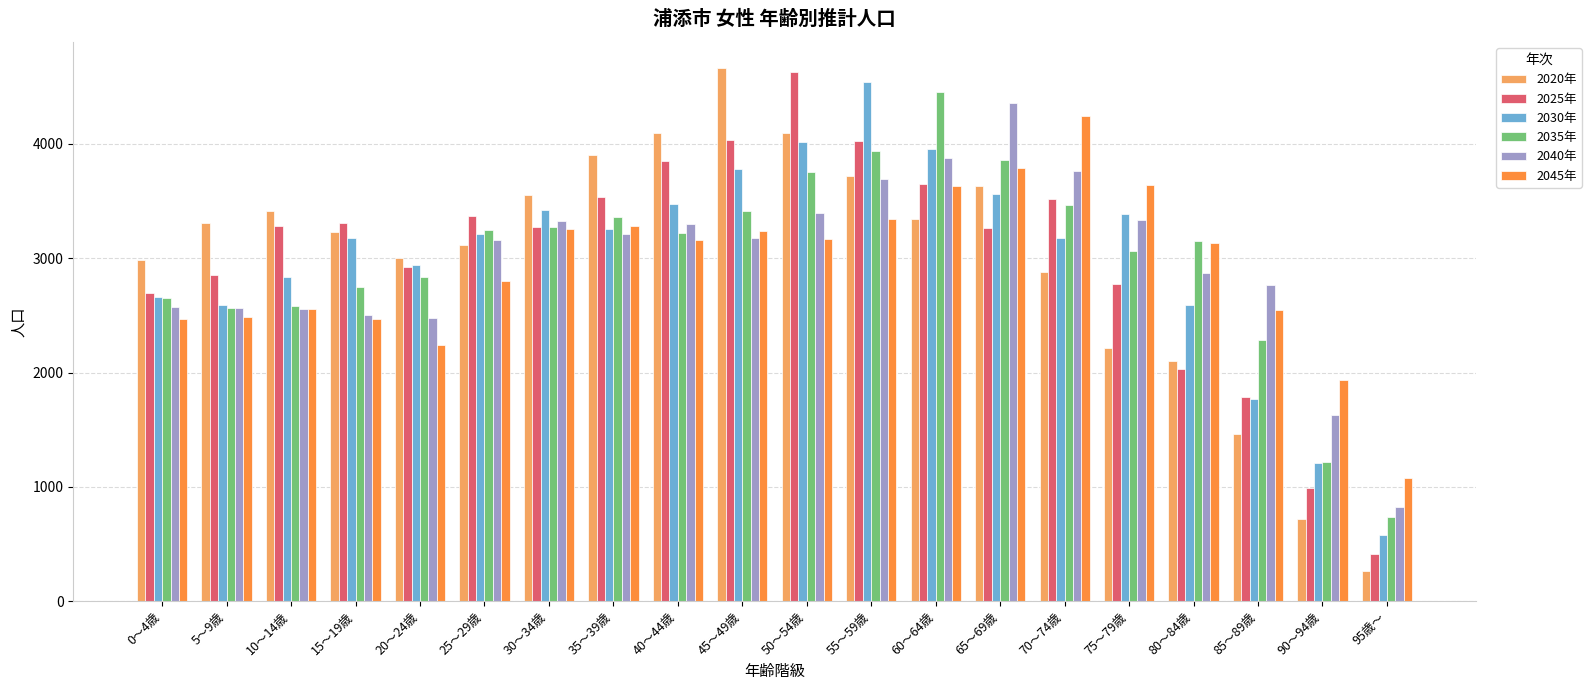

Which category has the lowest value across all series?

95歳～